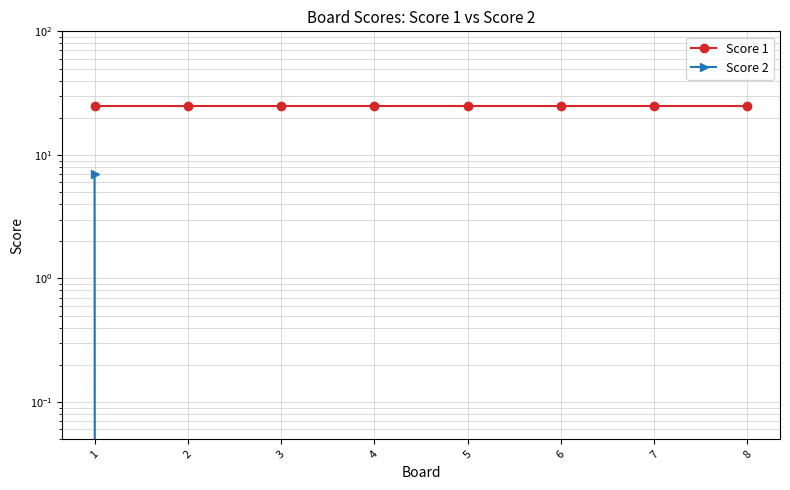

How many data points in Score 2 are above 0?

1